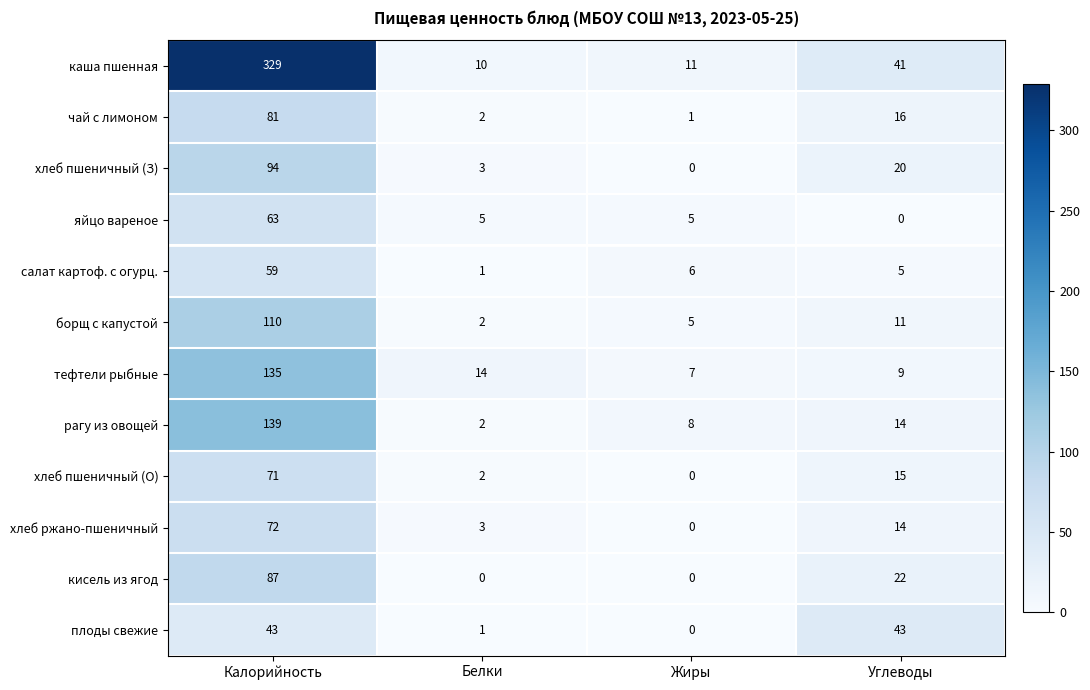

How many distinct data groups are displayed?

12